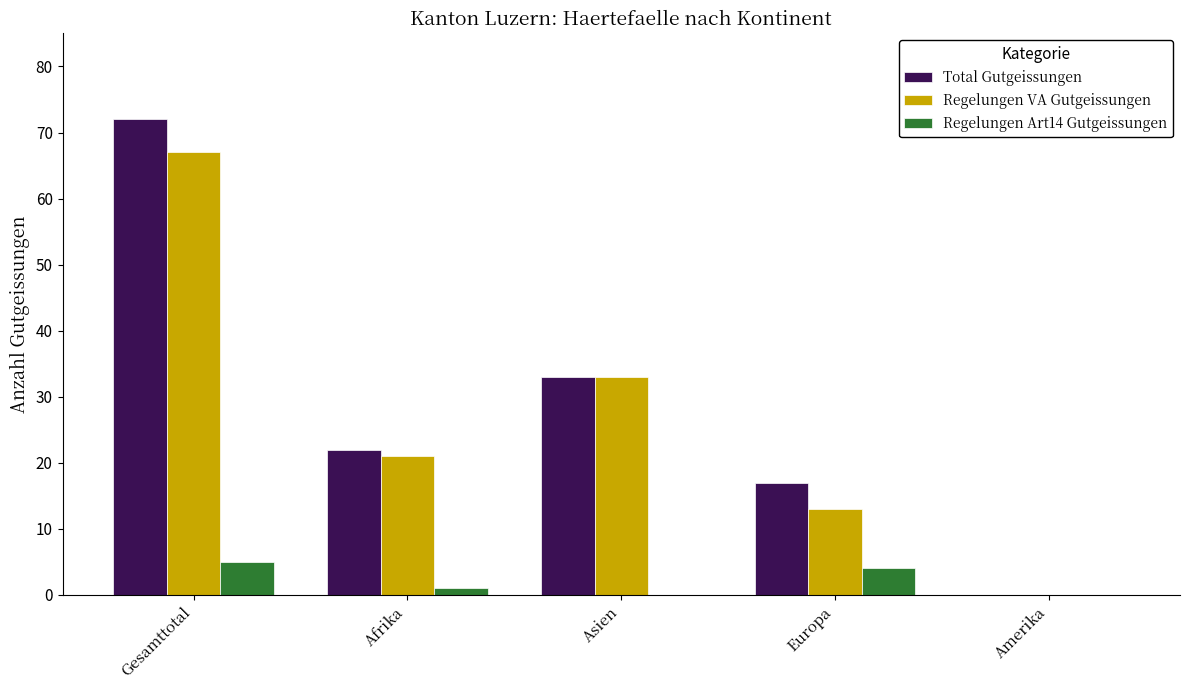

What is the total value across all series at Afrika?

44